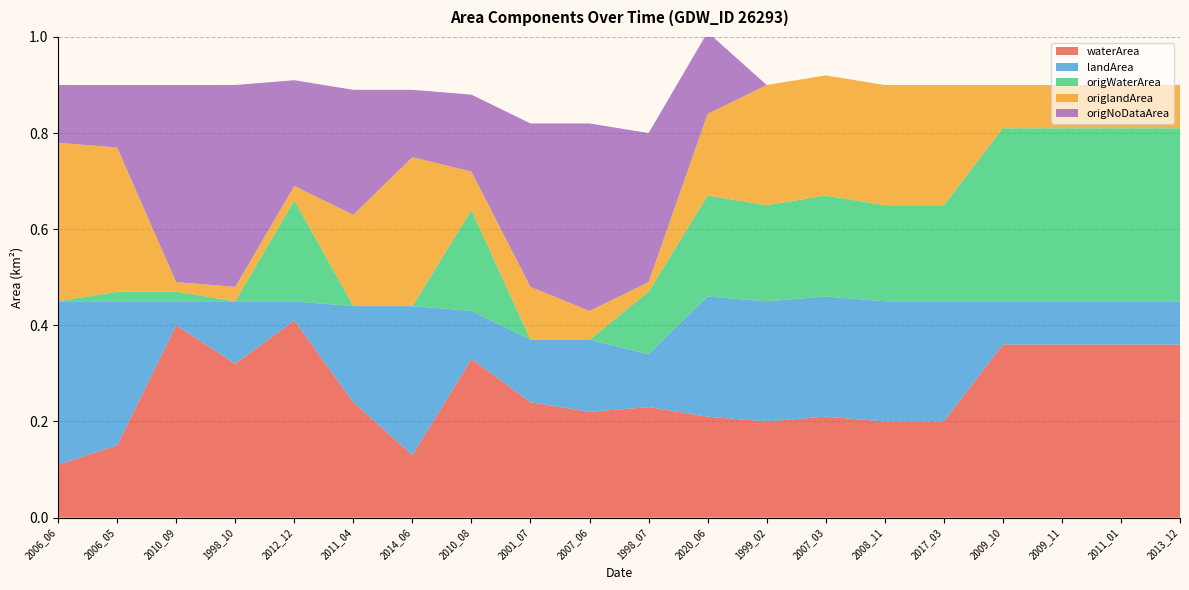

Reading right to left, extract all data points from this chart.

waterArea: 0.4	0.4	0.4	0.4	0.2	0.2	0.2	0.2	0.2	0.2	0.2	0.2	0.3	0.1	0.2	0.4	0.3	0.4	0.1	0.1
landArea: 0.1	0.1	0.1	0.1	0.2	0.2	0.2	0.2	0.2	0.1	0.1	0.1	0.1	0.3	0.2	0.0	0.1	0.1	0.3	0.3
origWaterArea: 0.4	0.4	0.4	0.4	0.2	0.2	0.2	0.2	0.2	0.1	0.0	0.0	0.2	0.0	0.0	0.2	0.0	0.0	0.0	0.0
origlandArea: 0.1	0.1	0.1	0.1	0.2	0.2	0.2	0.2	0.2	0.0	0.1	0.1	0.1	0.3	0.2	0.0	0.0	0.0	0.3	0.3
origNoDataArea: 0.0	0.0	0.0	0.0	0.0	0.0	0.0	0.0	0.2	0.3	0.4	0.3	0.2	0.1	0.3	0.2	0.4	0.4	0.1	0.1